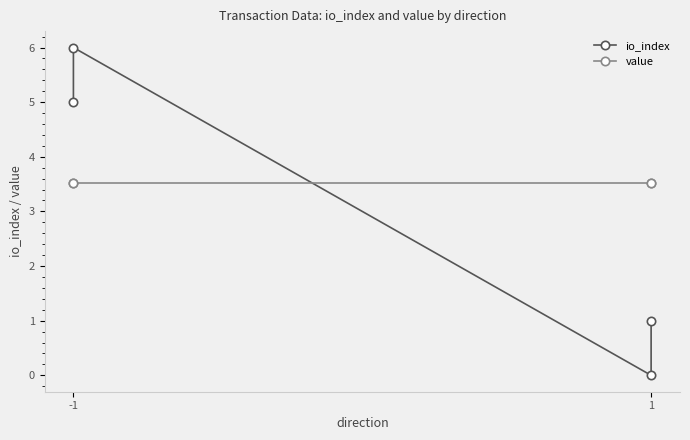

List the series in order of their overall mean, highest first.

value, io_index